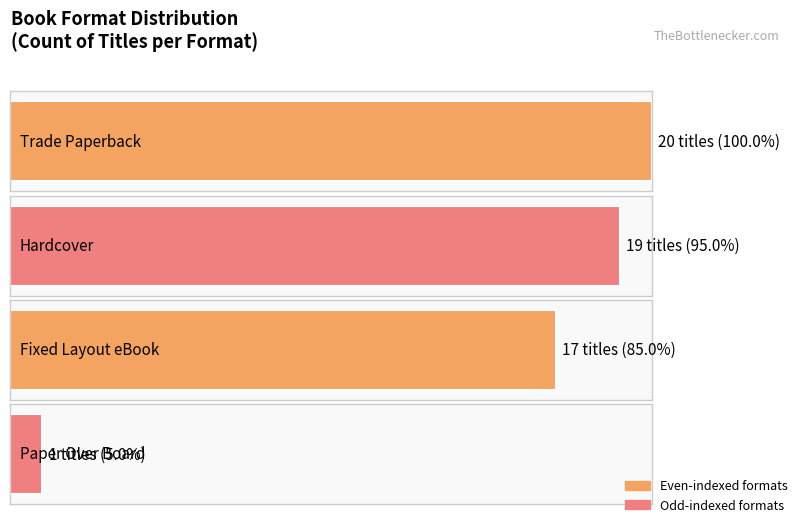

What is the value of the 3rd bar from the left?

17